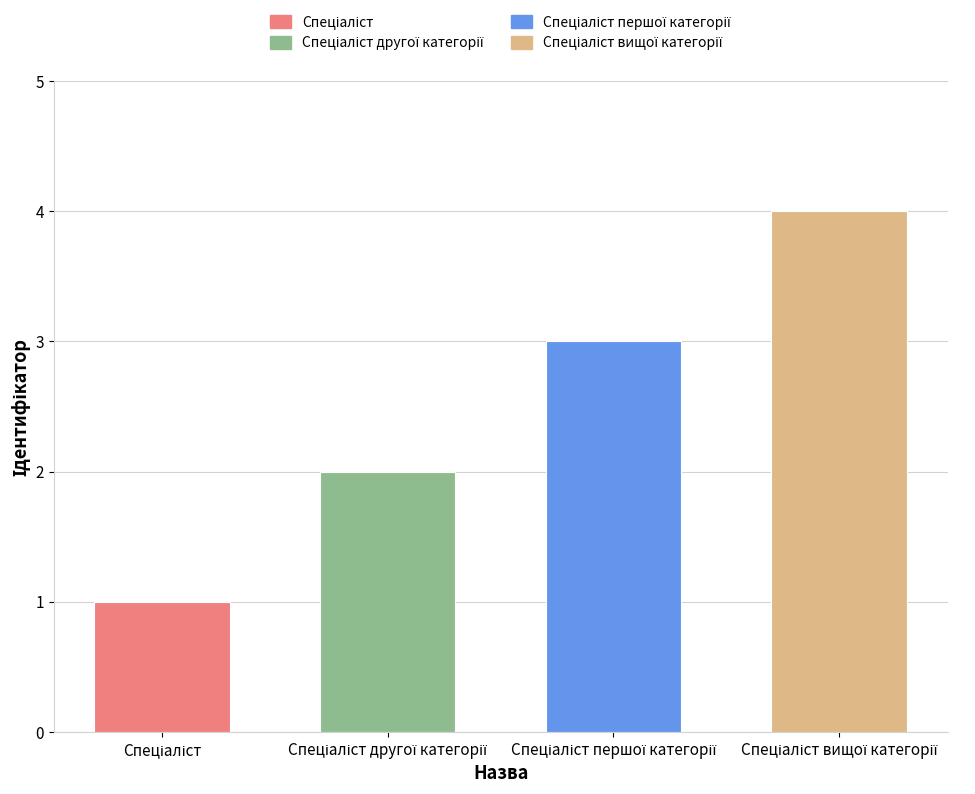

What is the smallest value displayed?

1